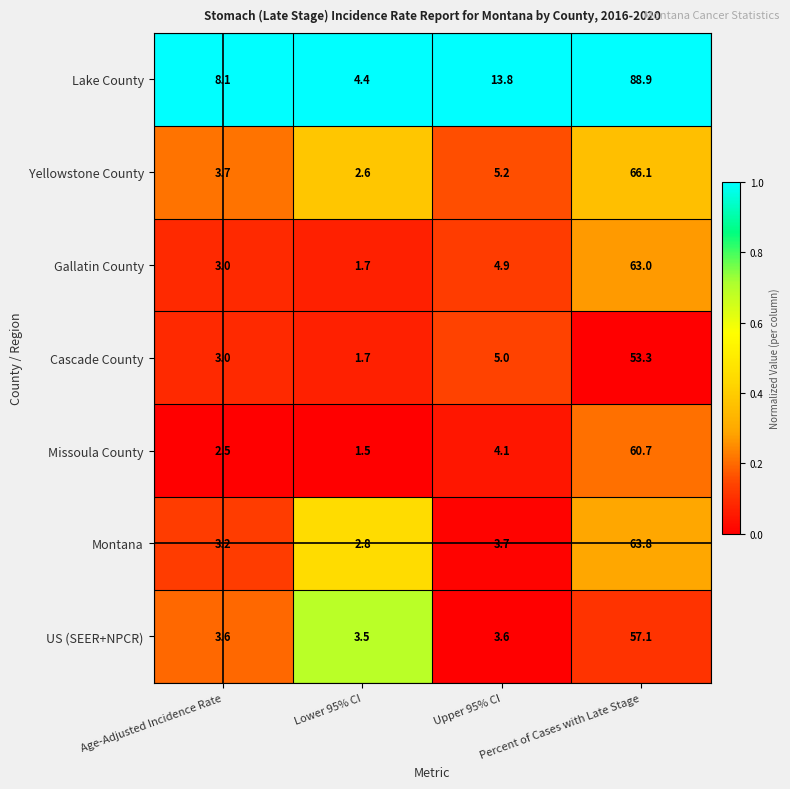

Which label corresponds to the largest value in the chart?

Percent of Cases with Late Stage